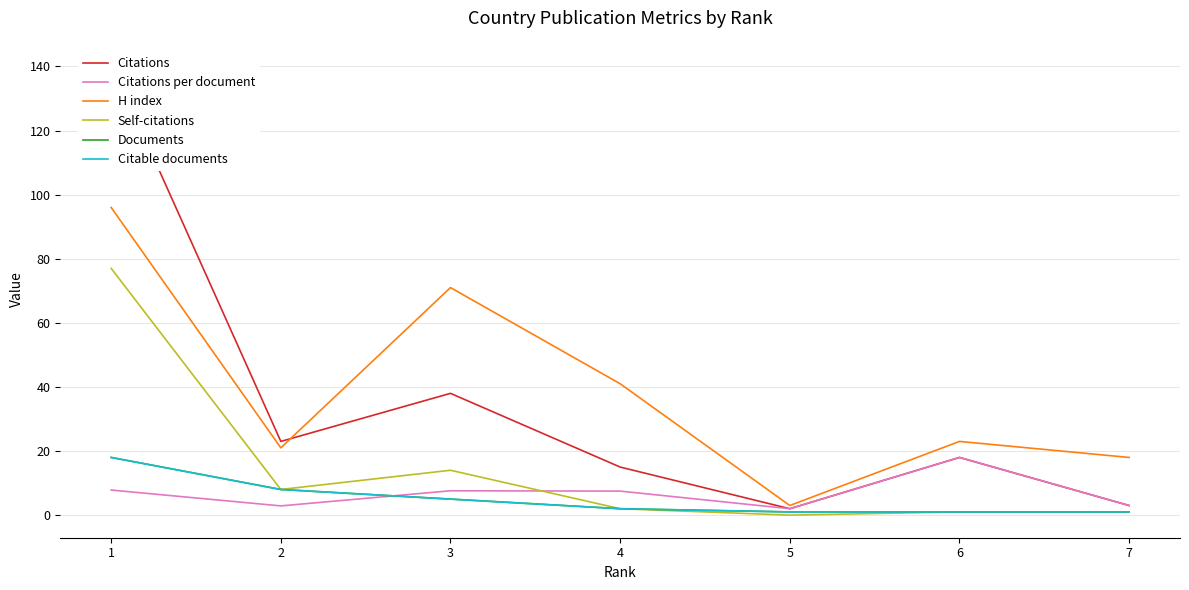

The Citable documents series shows 1.0 at 5. True or false?

True